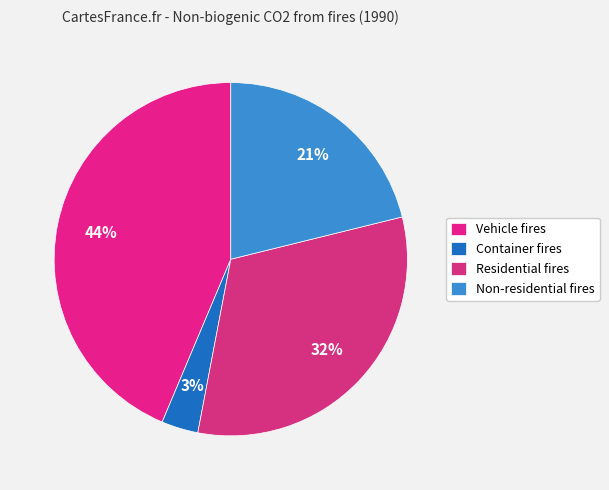

What percentage is the Vehicle fires slice, to the nearest percent?

44%